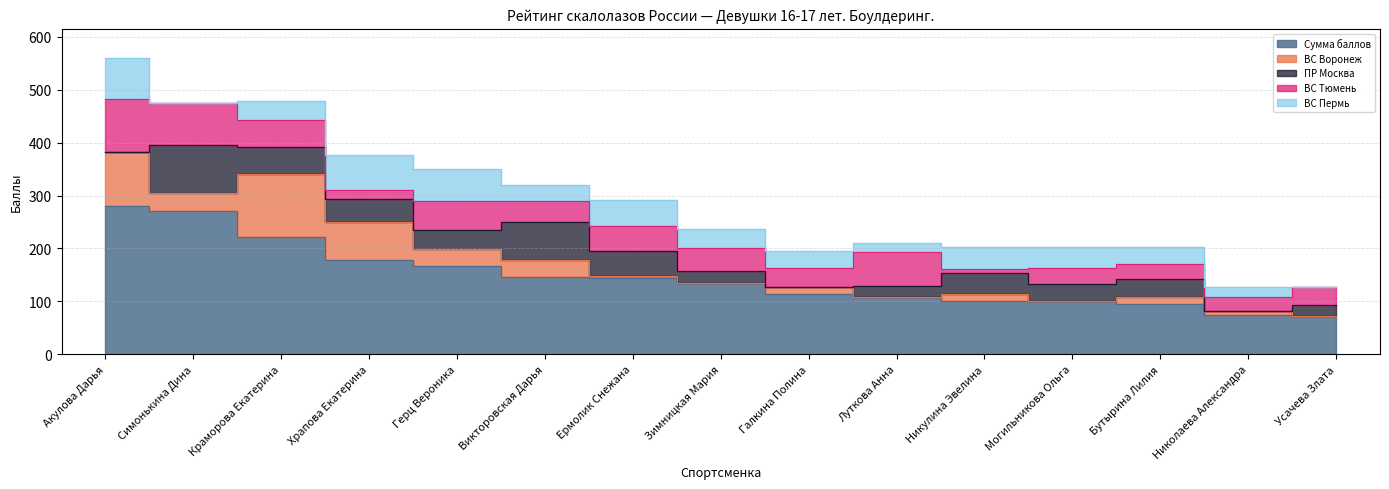

Rank the categories by Сумма баллов value from lowest to highest.

Усачева Злата, Николаева Александра, Бутырина Лилия, Могильникова Ольга, Никулина Эвелина, Луткова Анна, Галкина Полина, Зимницкая Мария, Ермолик Снежана, Викторовская Дарья, Герц Вероника, Храпова Екатерина, Краморова Екатерина, Симонькина Дина, Акулова Дарья